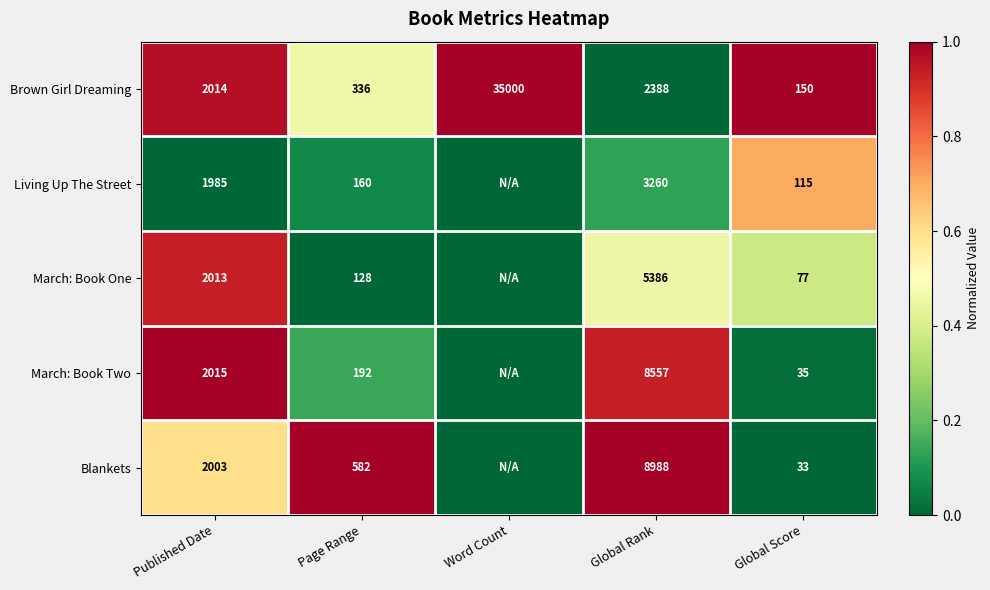

True or false: Living Up The Street has a value of 168 at Global Score.

False